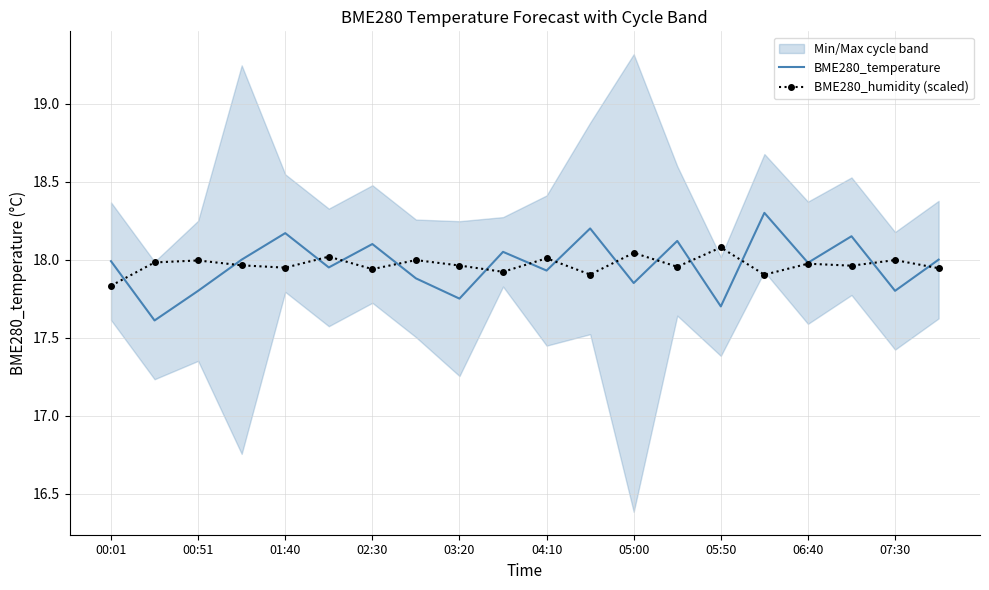

At how many categories does at least one series exceed 17?

20